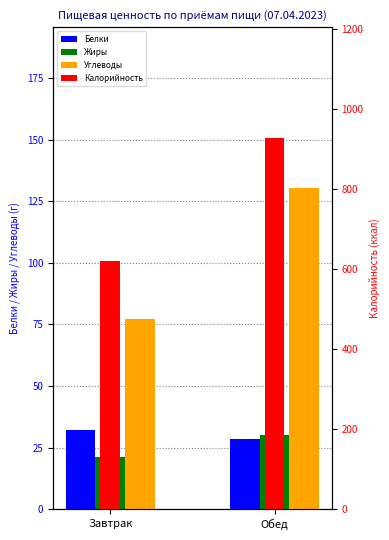

Which series has the widest spread of values?

Калорийность